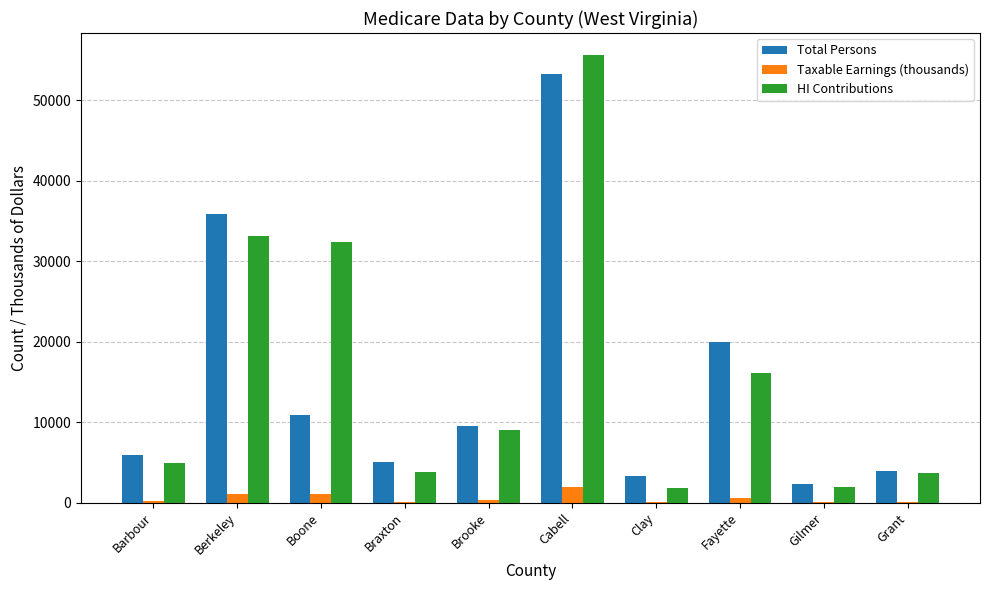

What is the average value of the Total Persons series?

15010.8